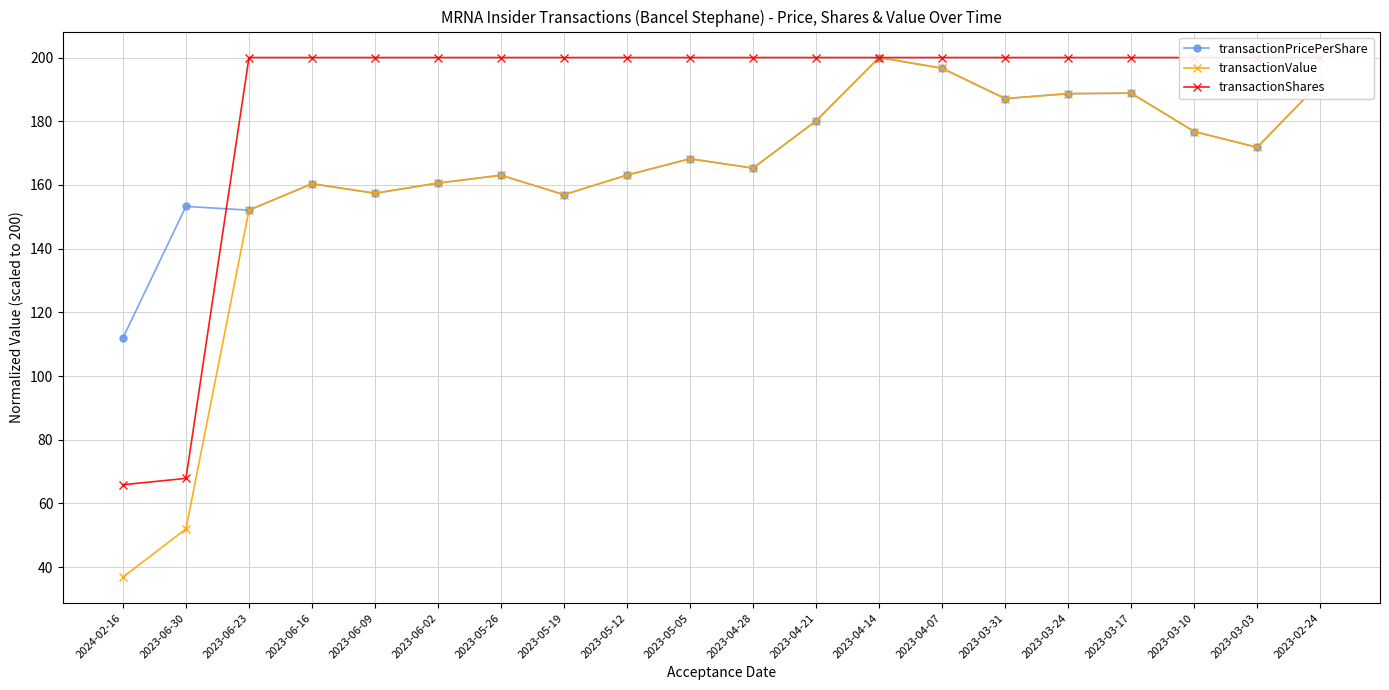

At how many categories does at least one series exceed 183?

18